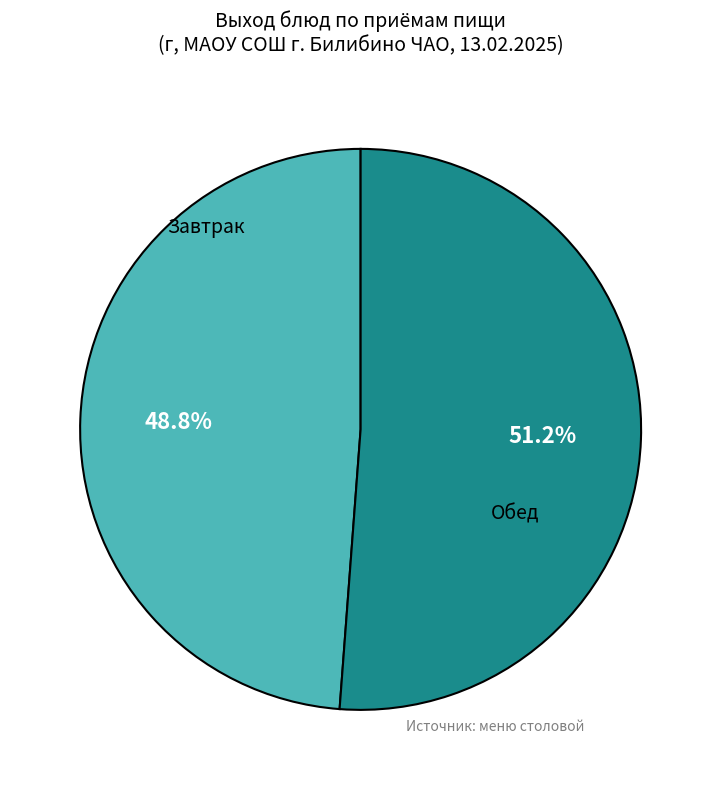

Does any single category account for the majority?

Yes